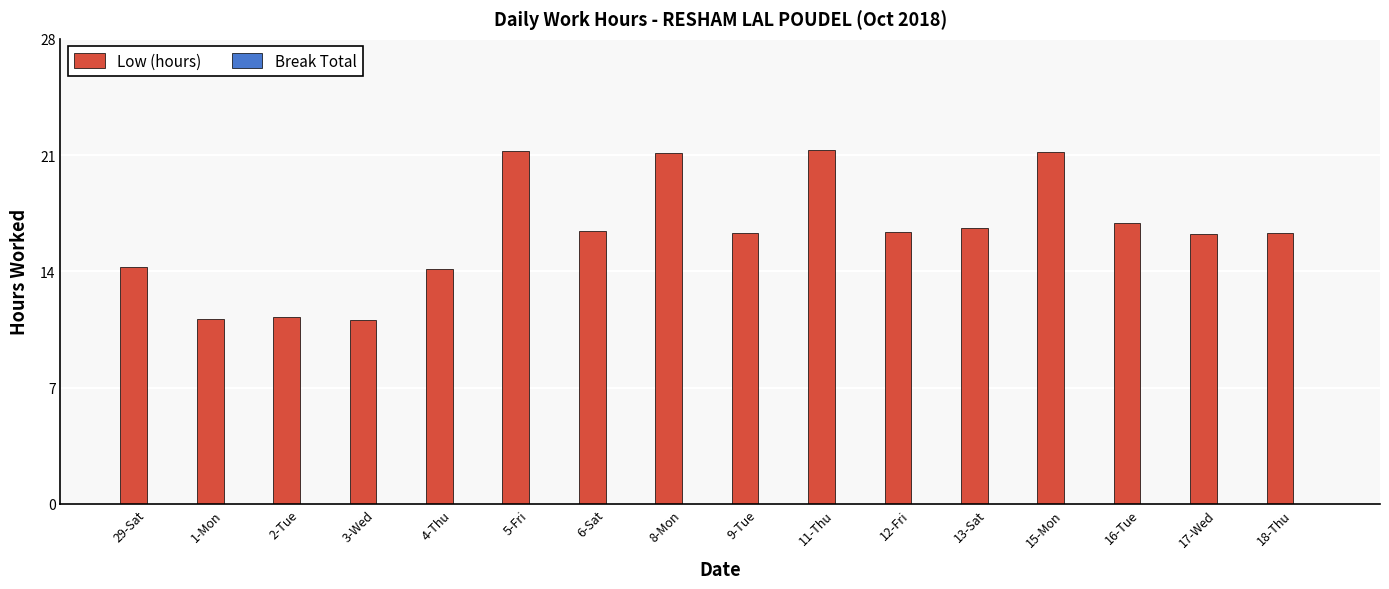

What is the greatest value displayed?

21.3